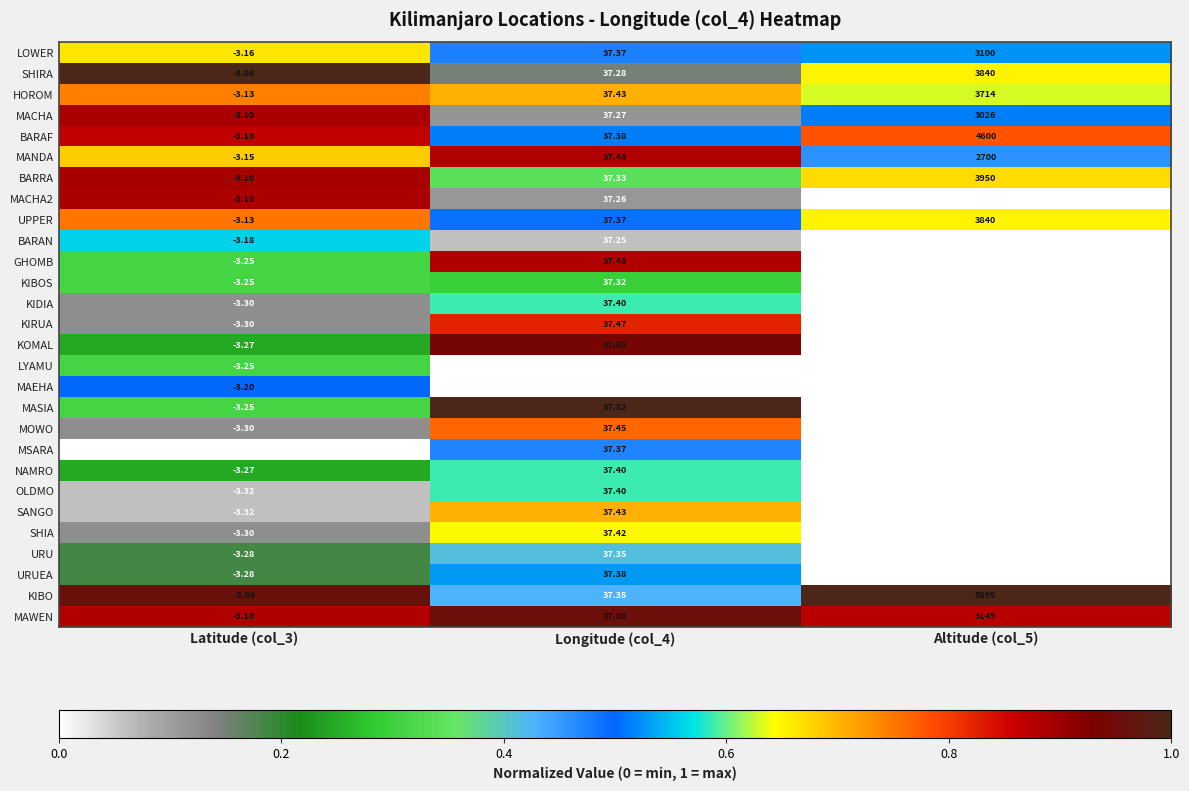

Which series has the largest total across all categories?

KIBO